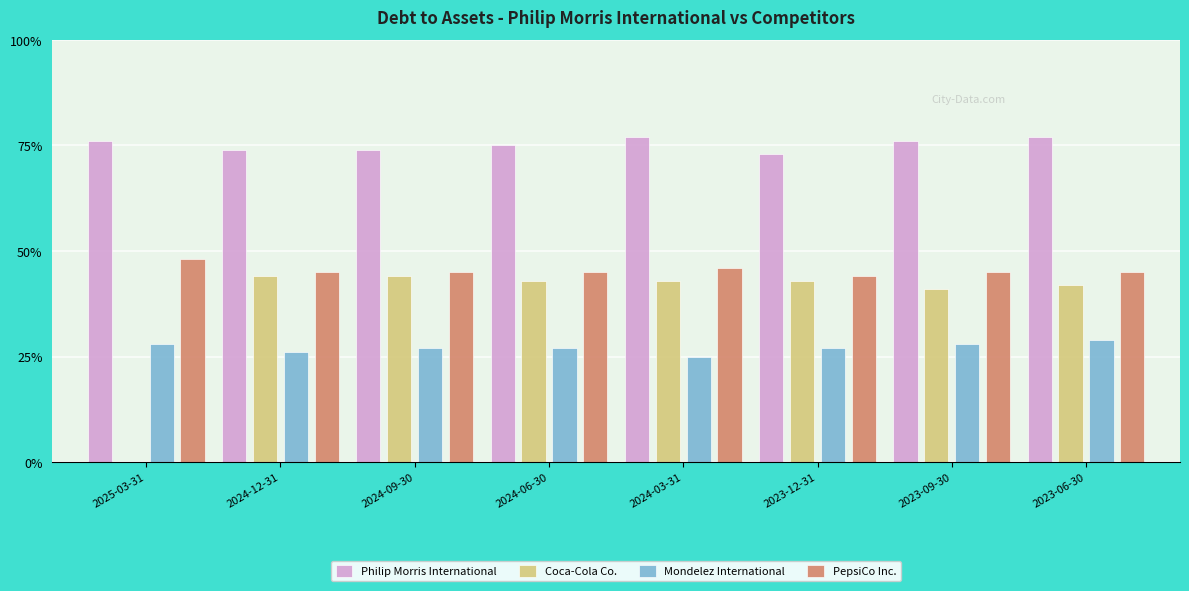

Are the bars horizontal?

No